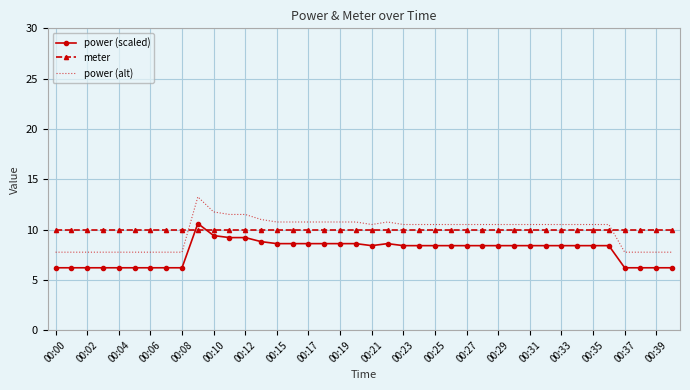

True or false: power (alt) and power (scaled) intersect in this chart.

False